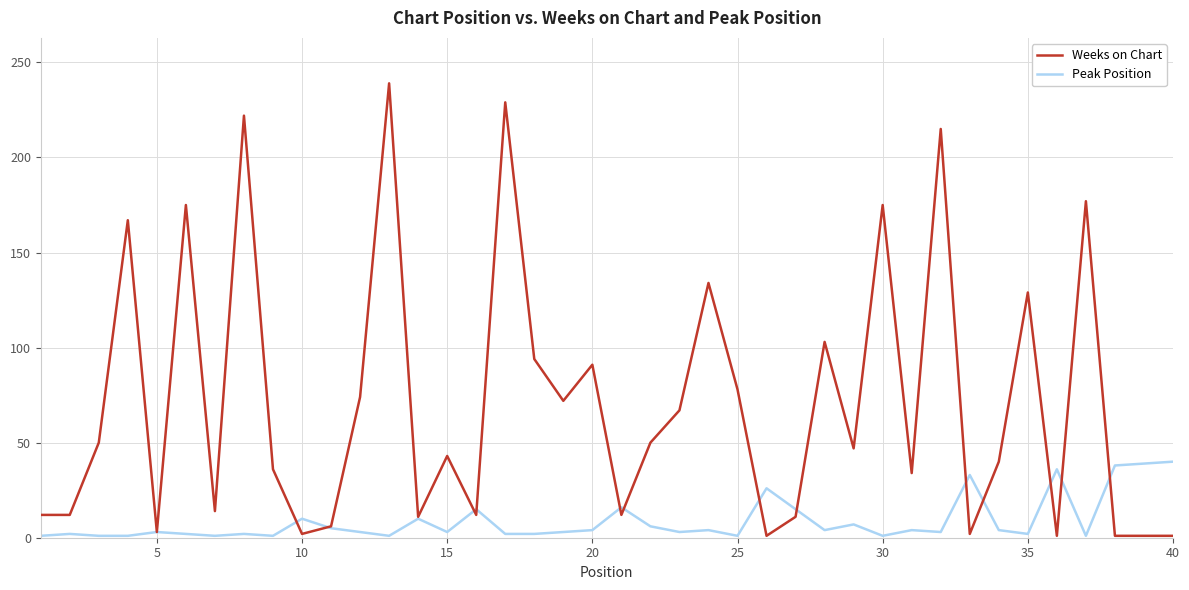

What are all the series names shown in the legend?

Weeks on Chart, Peak Position